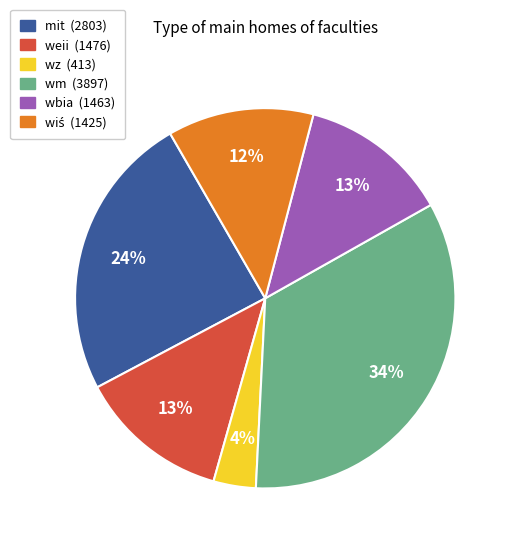

To the nearest percent, what is the average slice percentage?

17%